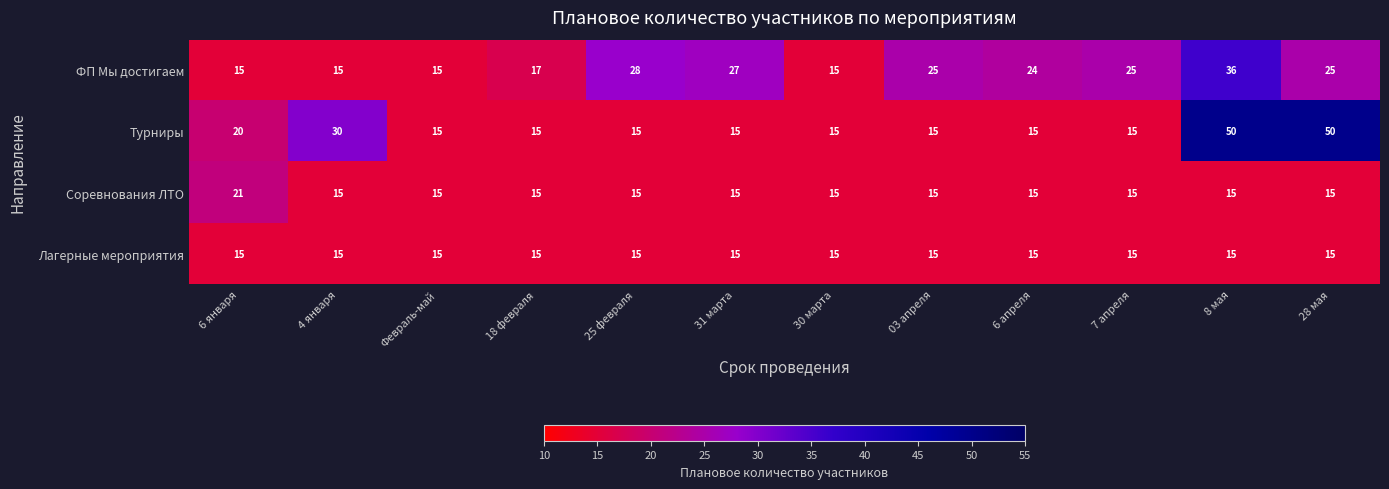

At which label does Соревнования ЛТО reach its peak?

6 января